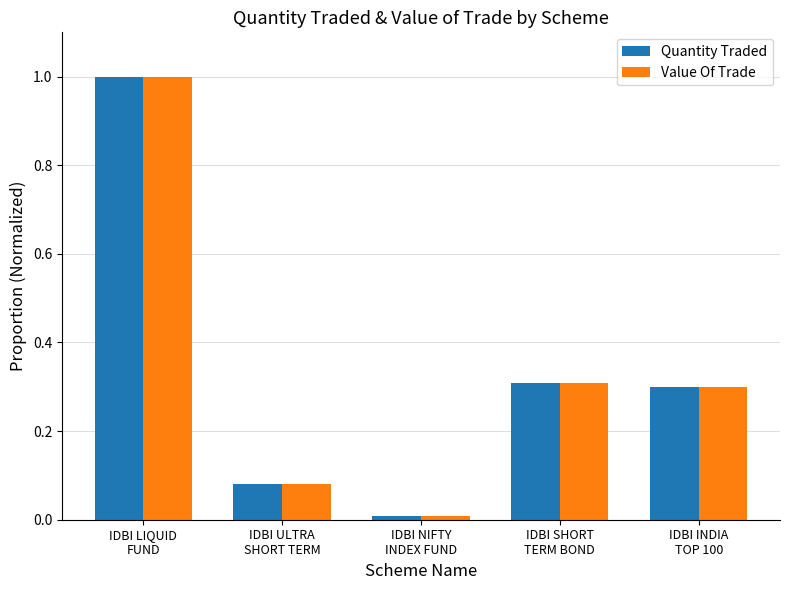

The Value Of Trade series shows 0.0 at IDBI ULTRA
SHORT TERM. True or false?

False